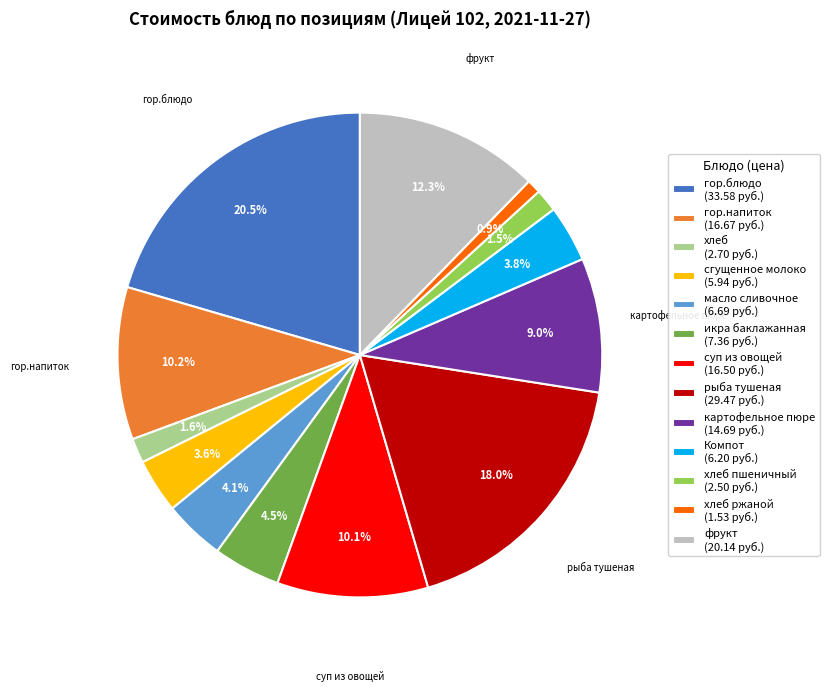

Is there any slice that represents more than half of the pie?

No